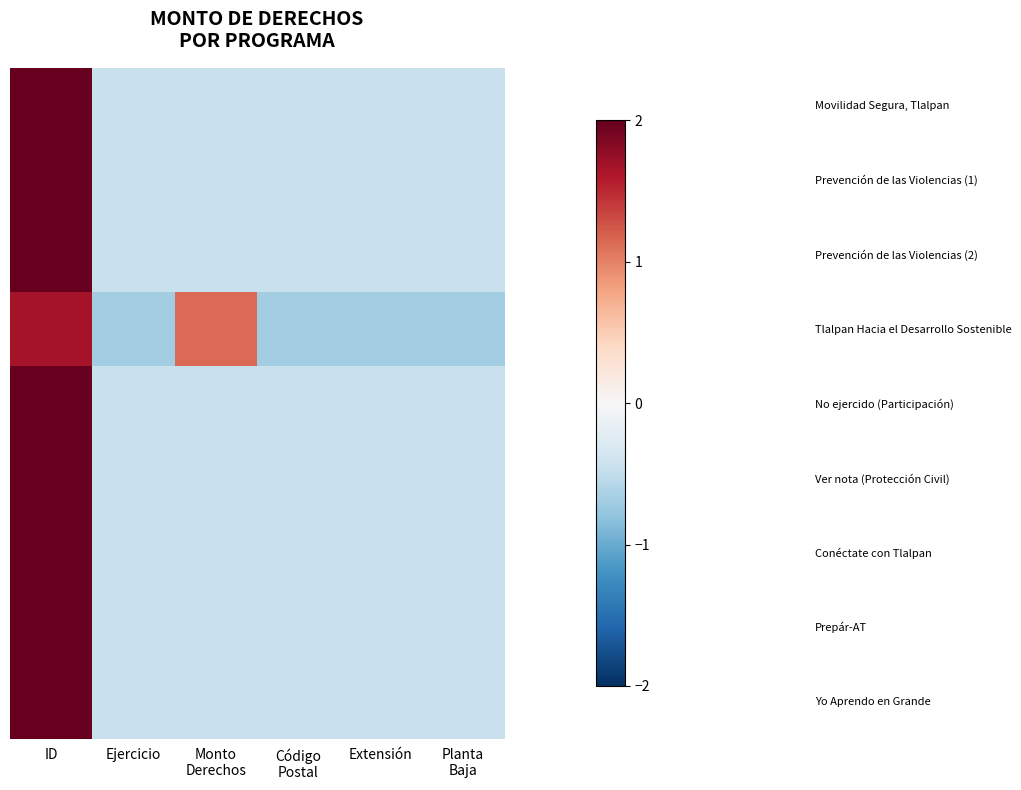

Between Monto
Derechos and Código
Postal, which is larger?

Código
Postal